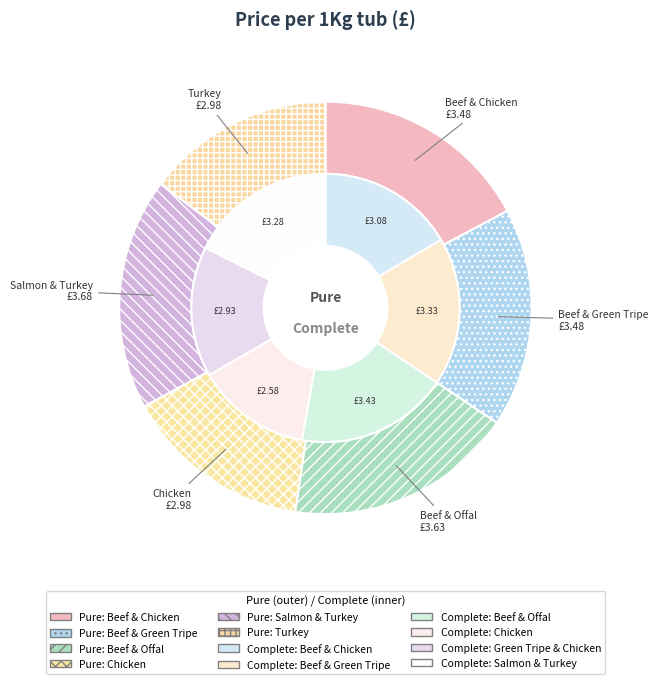

The pure_values slice represents 25% of the pie. True or false?

False